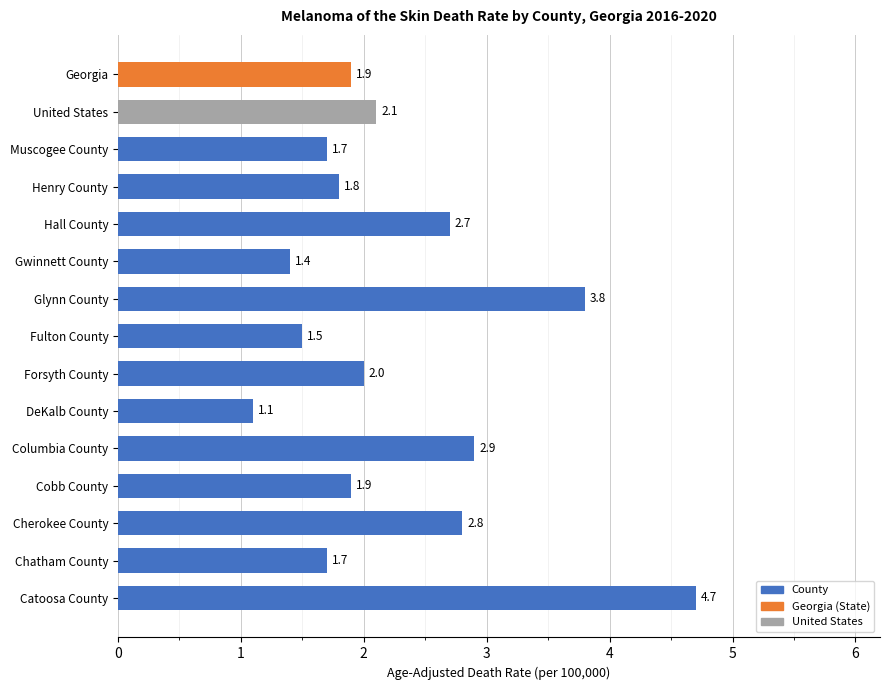

What is the change in value from Glynn County to Cobb County?

-1.9